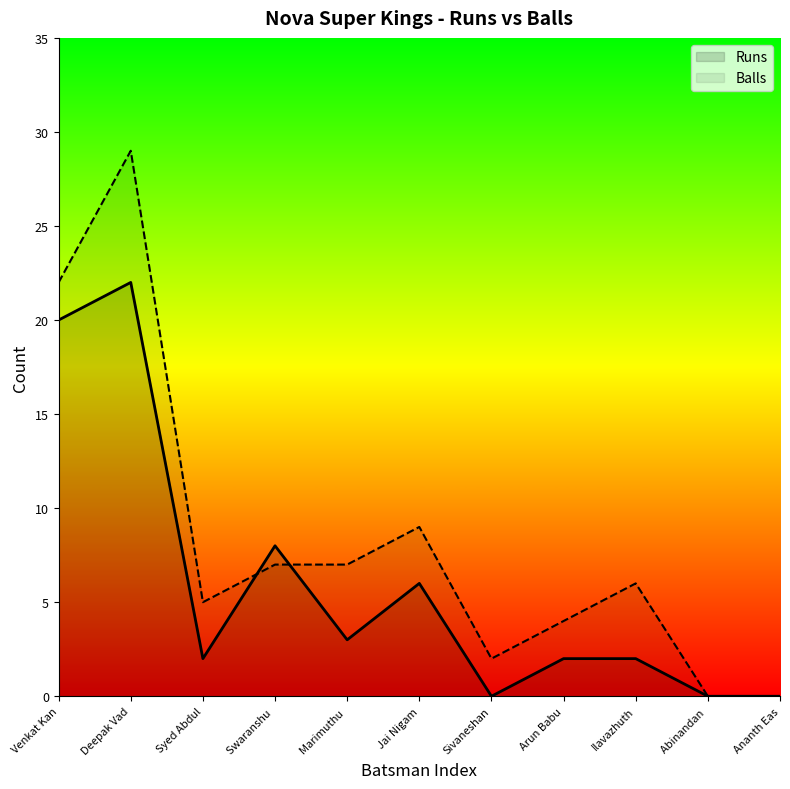

Which series changed the most between Marimuthu  and Ananth Eas?

Balls